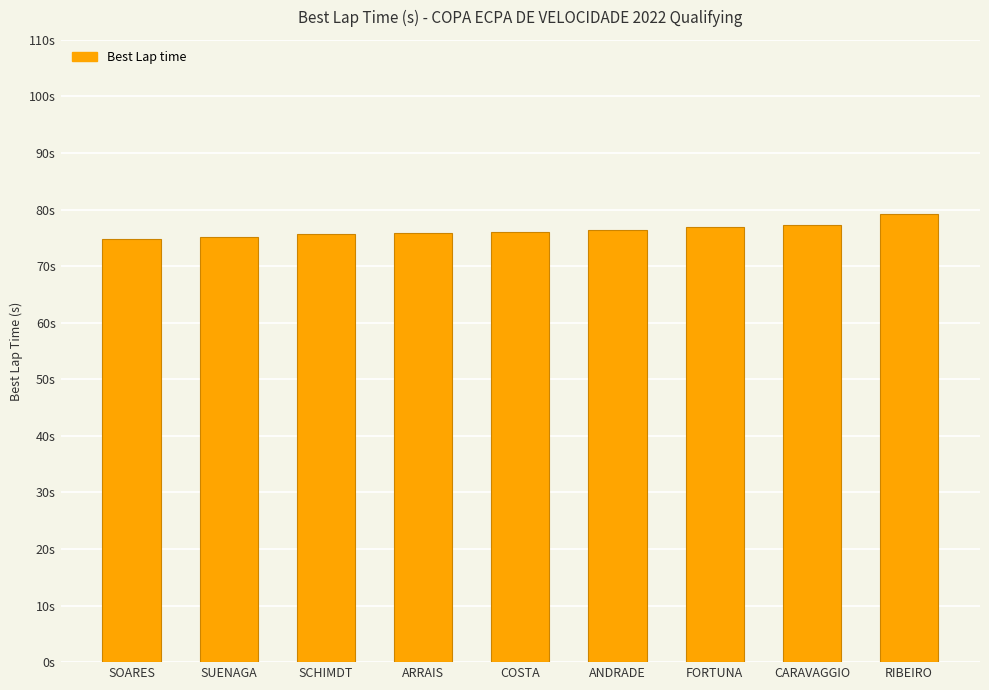

Are the bars horizontal?

No